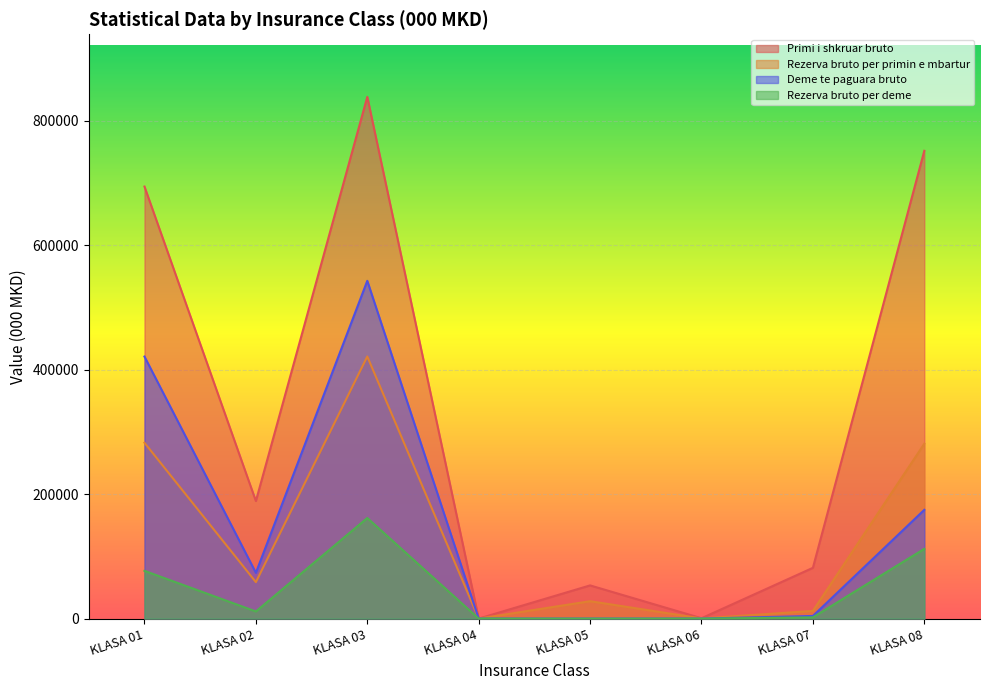

How many distinct data groups are displayed?

4